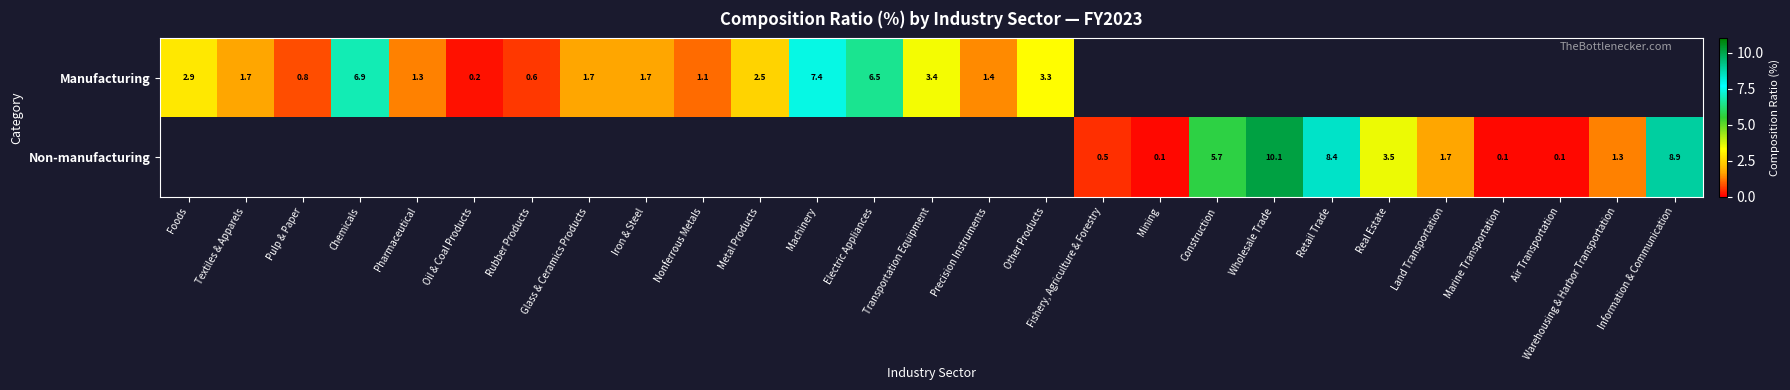

True or false: Manufacturing has a value of 0.8 at Pulp & Paper.

True